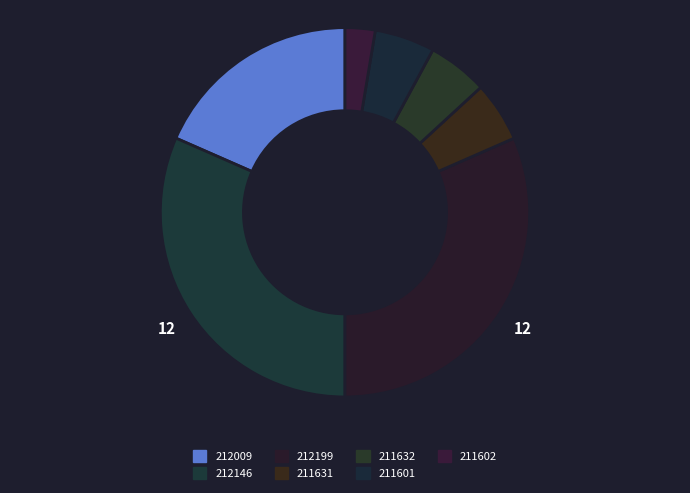

What is the ratio of the value at 211632 to the value at 211631?

1.0